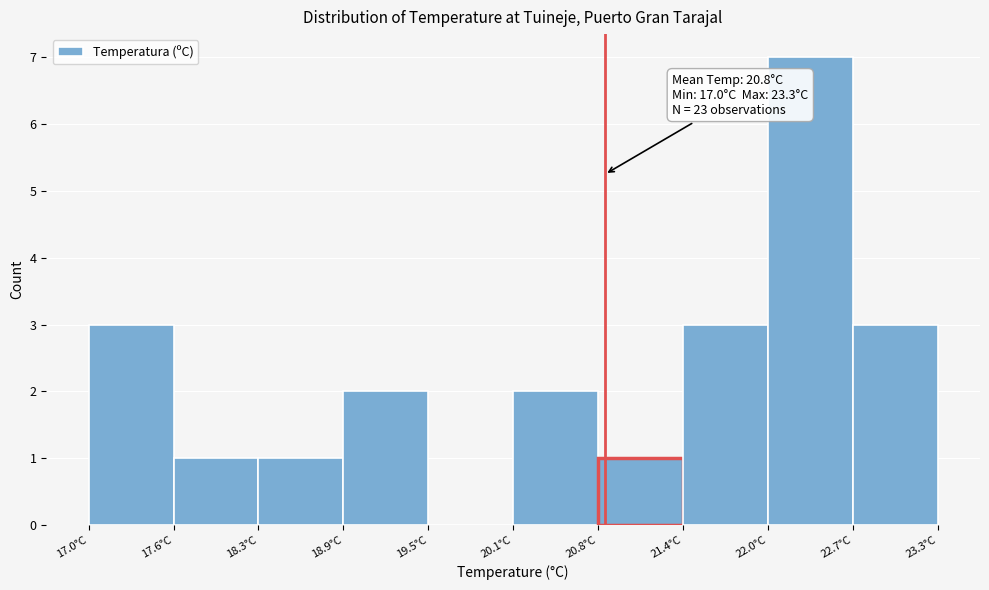

Over which range of the x-axis is the bar tallest?

22.04 to 22.67